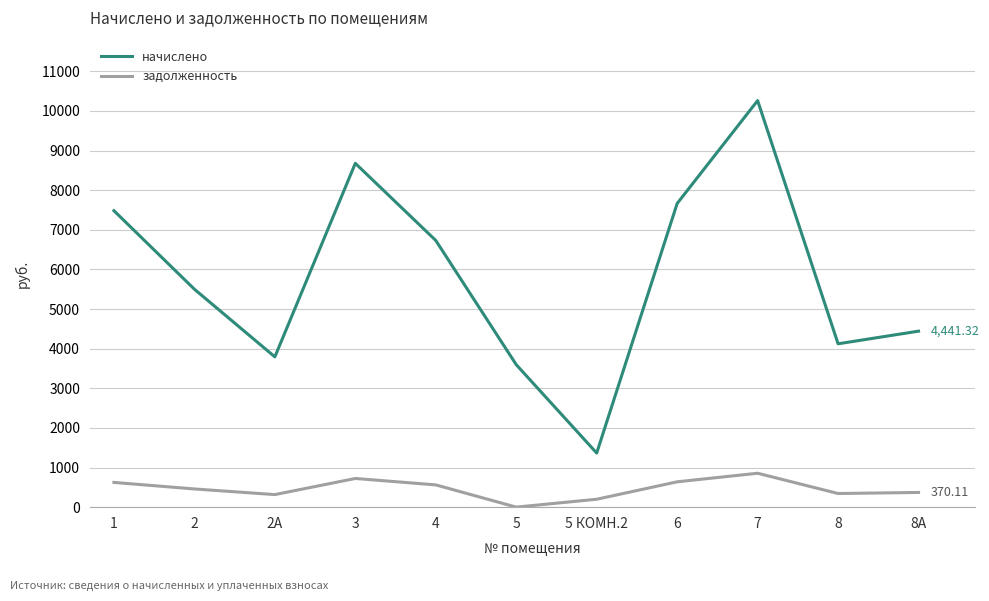

Which series has the widest spread of values?

начислено